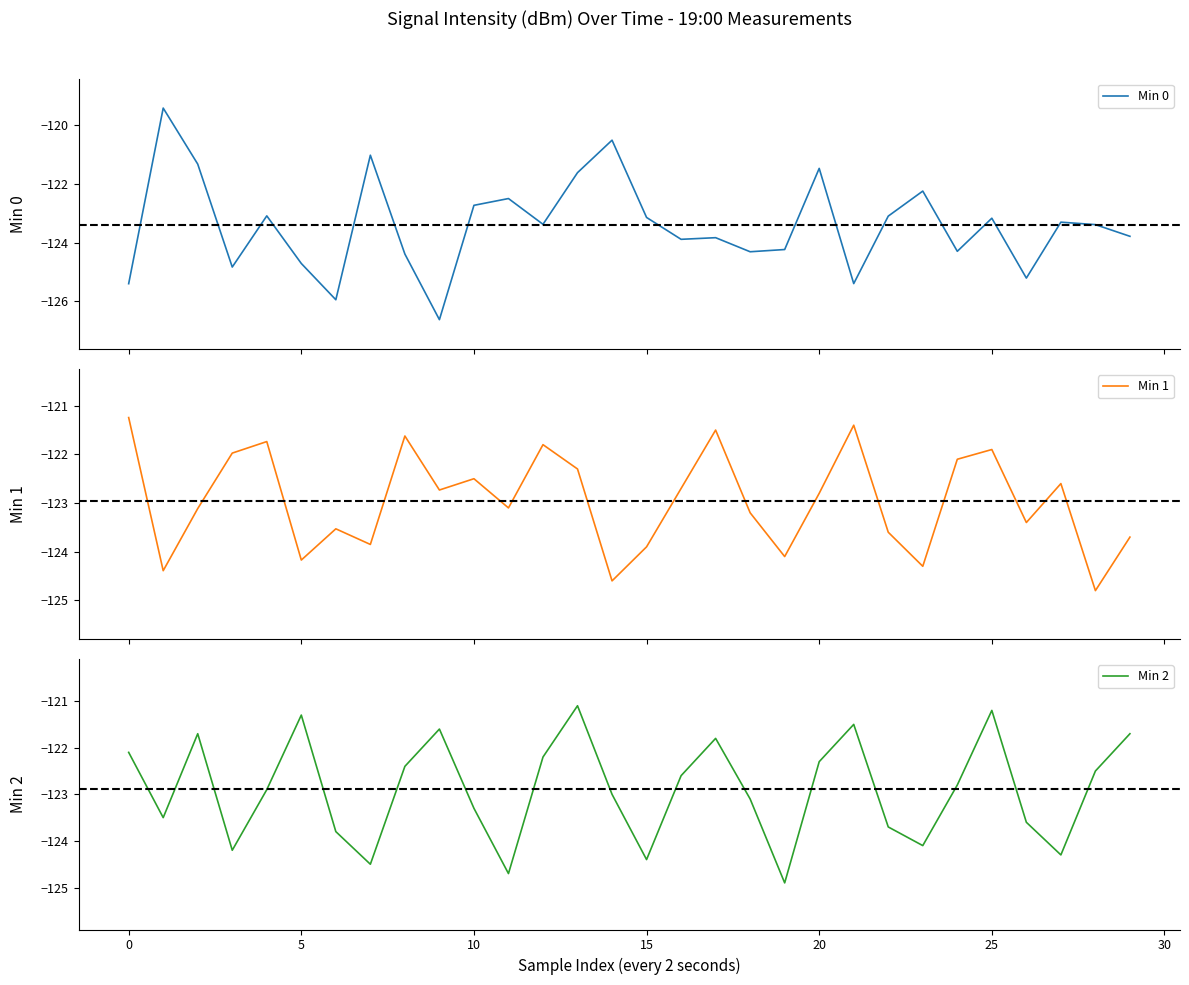

At which category is the sum across all series the highest?

13